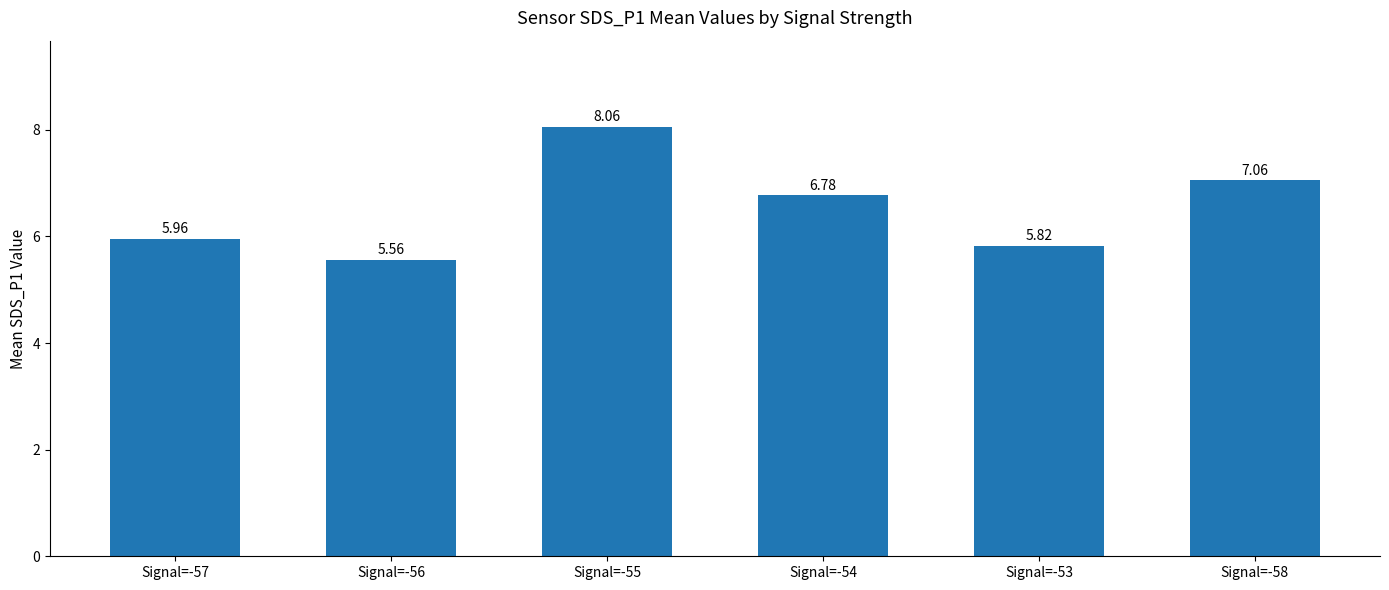

List the labels in order of value, smallest first.

Signal=-56, Signal=-53, Signal=-57, Signal=-54, Signal=-58, Signal=-55